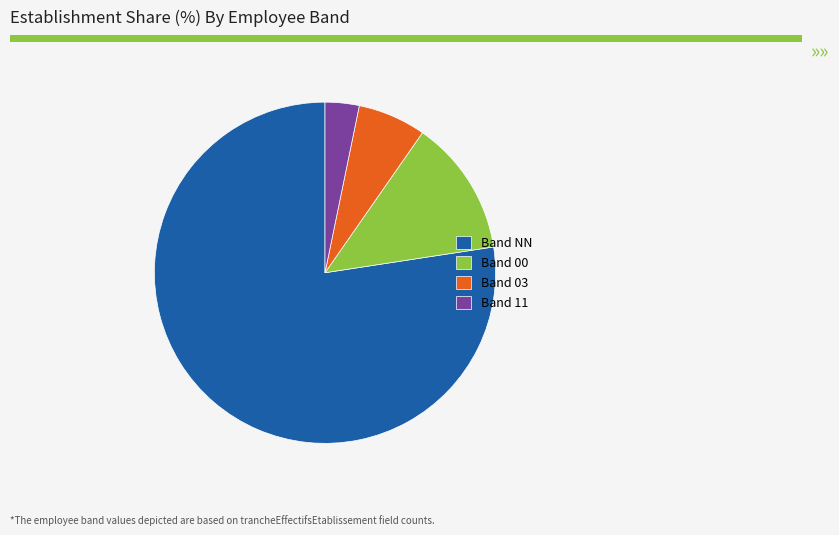

Does Band NN represent more than half of the total?

Yes